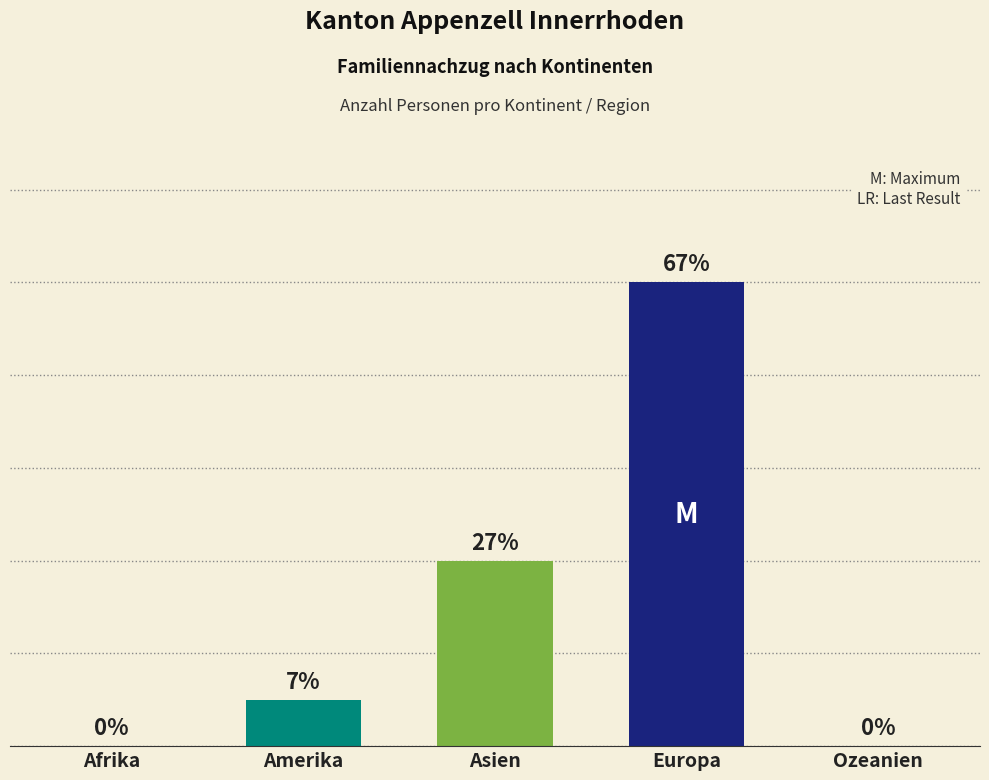

Are the bars horizontal?

No